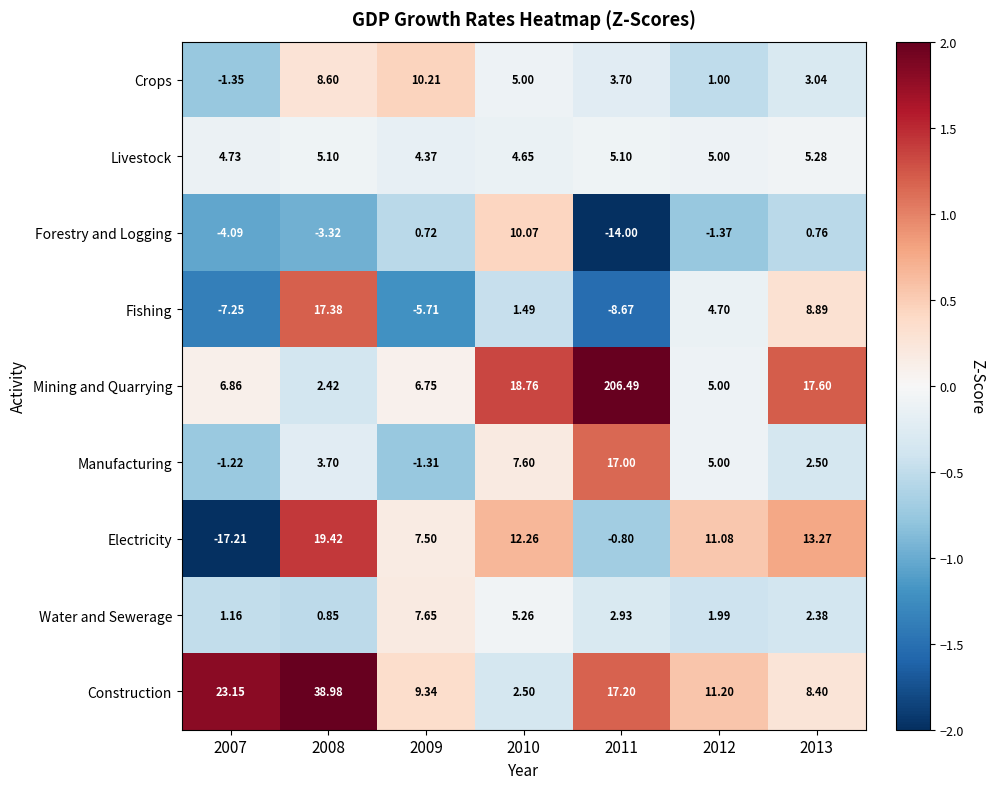

Which series has the largest range (max minus min)?

Mining and Quarrying